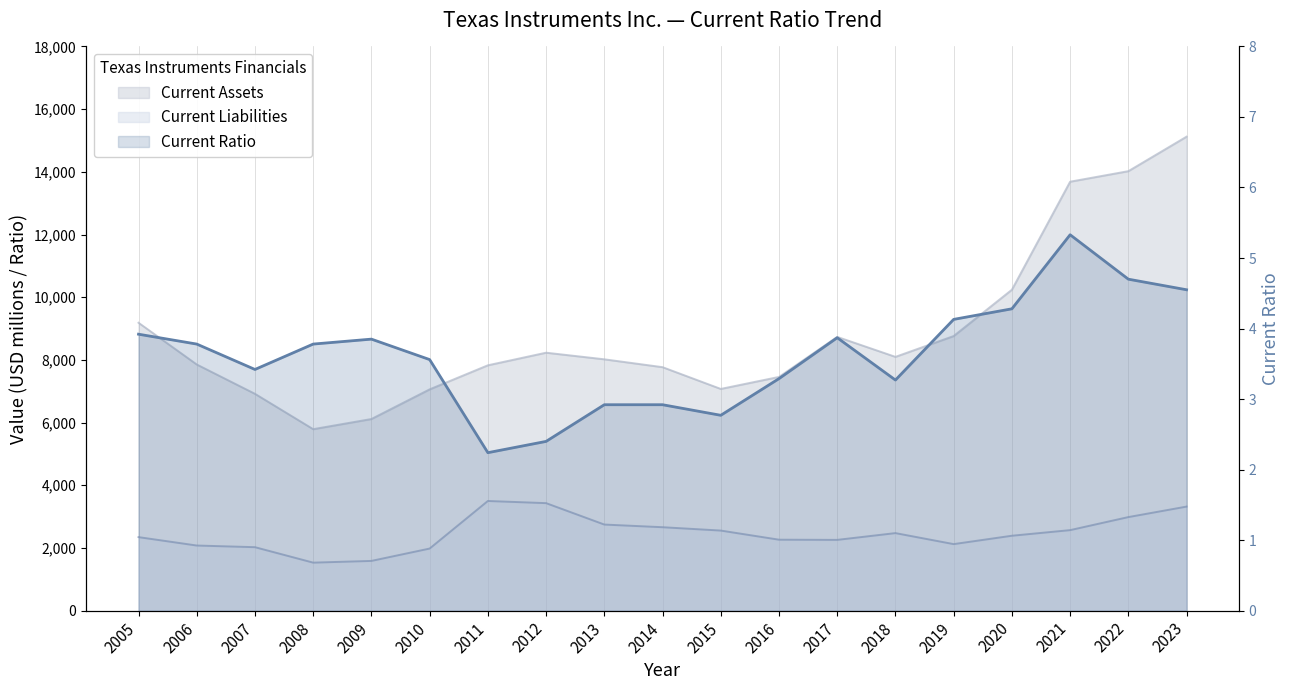

Which series has the largest range (max minus min)?

Current Assets